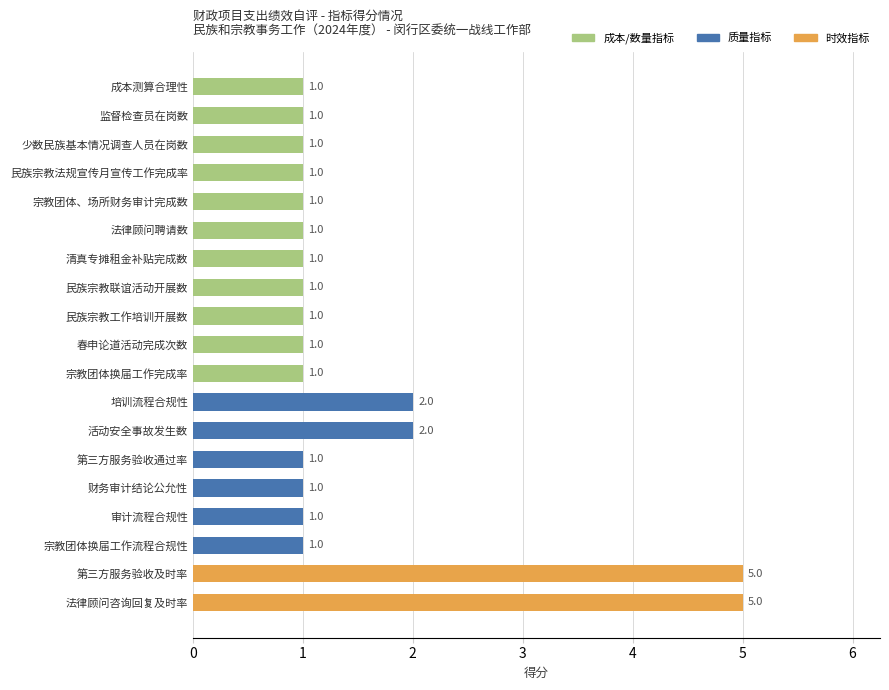

Reading top to bottom, what are all the values shown in this chart?

1	1	1	1	1	1	1	1	1	1	1	2	2	1	1	1	1	5	5